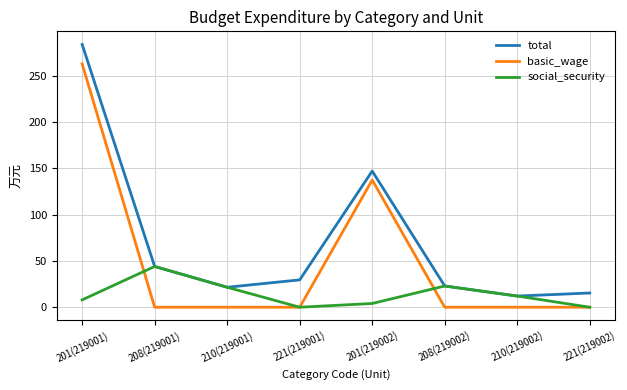

What is the difference between the highest and lowest values at 208(219002)?

22.9